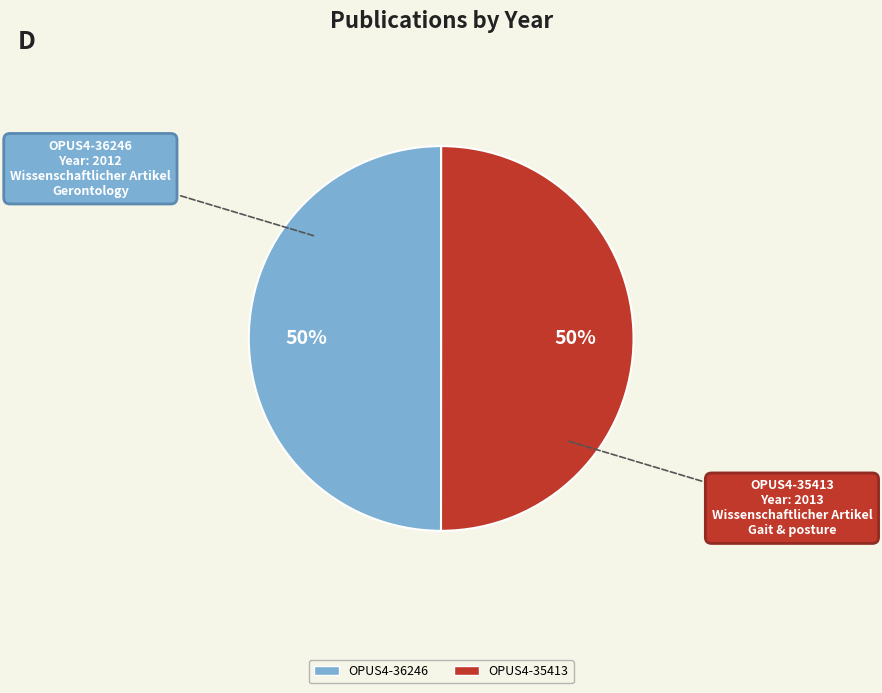

Is the sum of OPUS4-35413 and OPUS4-36246 greater than half?

Yes